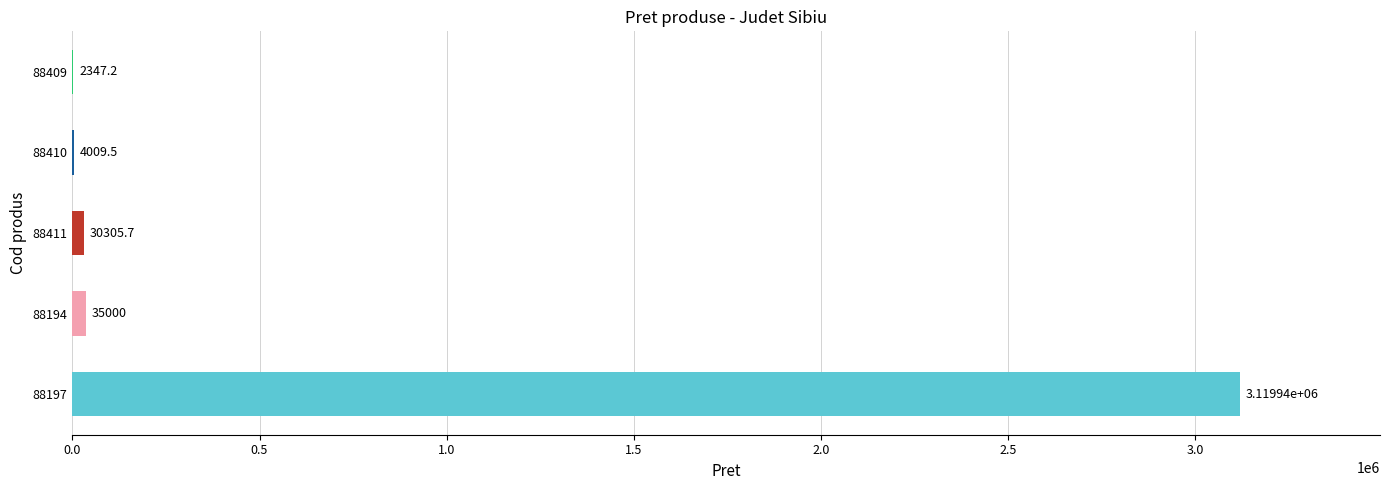

Count the number of values greater than 30305.

3